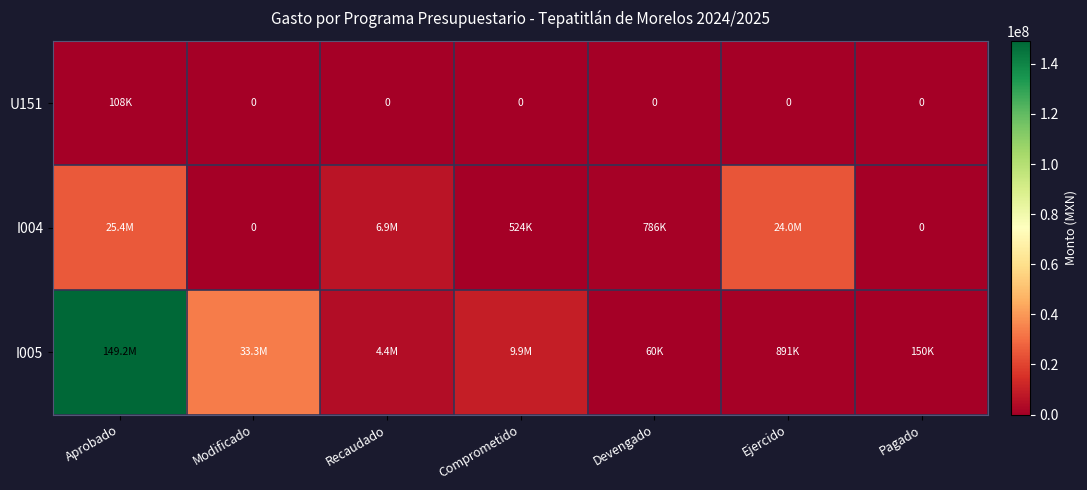

What is the difference between the maximum and minimum values in the I004 series?

25356104.4